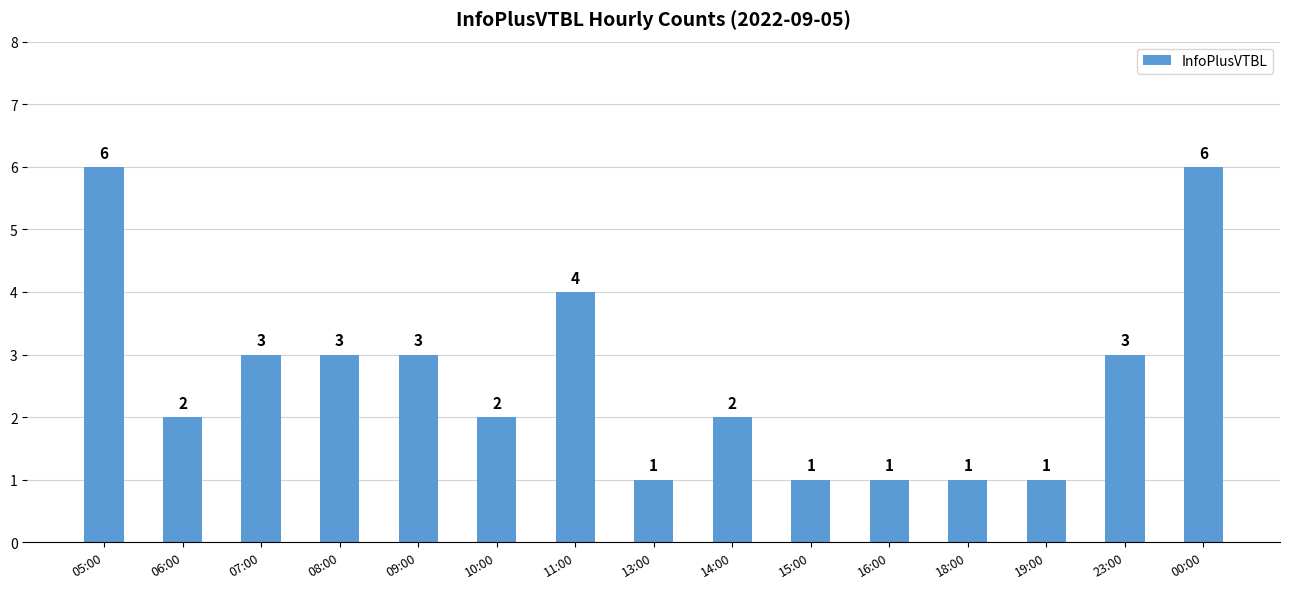

What is the sum of all values?

39